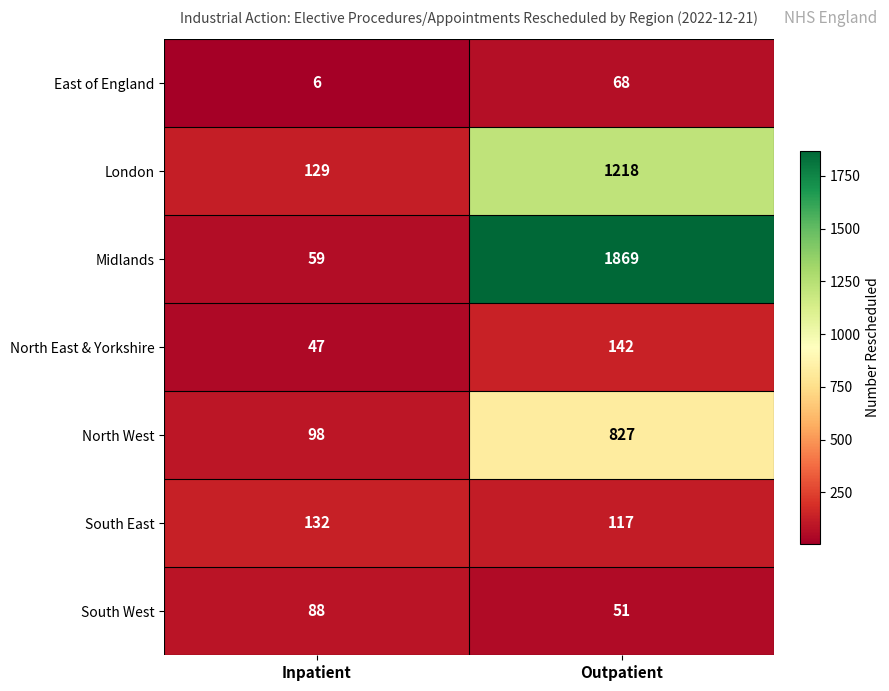

Reading left to right, transcribe all the data shown in this chart.

East of England: Inpatient=6	Outpatient=68
London: Inpatient=129	Outpatient=1218
Midlands: Inpatient=59	Outpatient=1869
North East & Yorkshire: Inpatient=47	Outpatient=142
North West: Inpatient=98	Outpatient=827
South East: Inpatient=132	Outpatient=117
South West: Inpatient=88	Outpatient=51